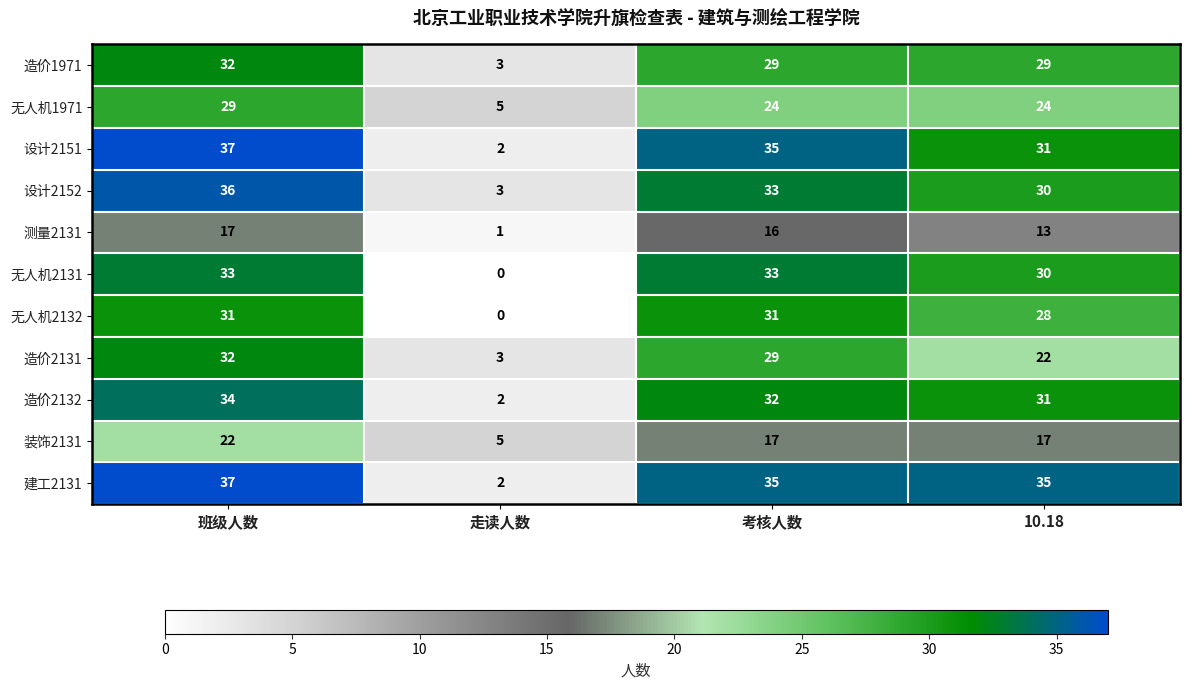

At how many categories does at least one series exceed 13?

3